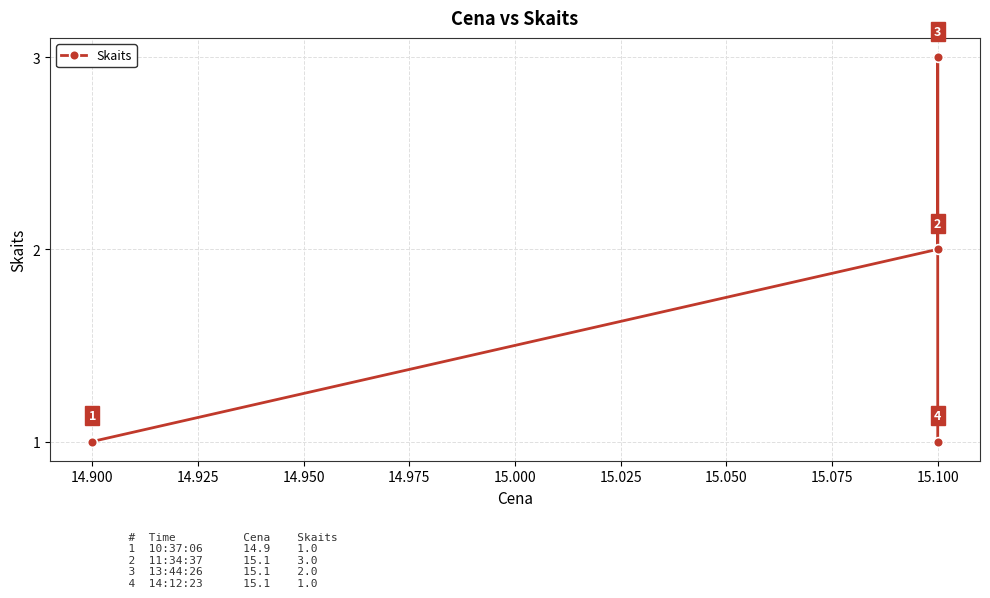

How many distinct data groups are displayed?

1